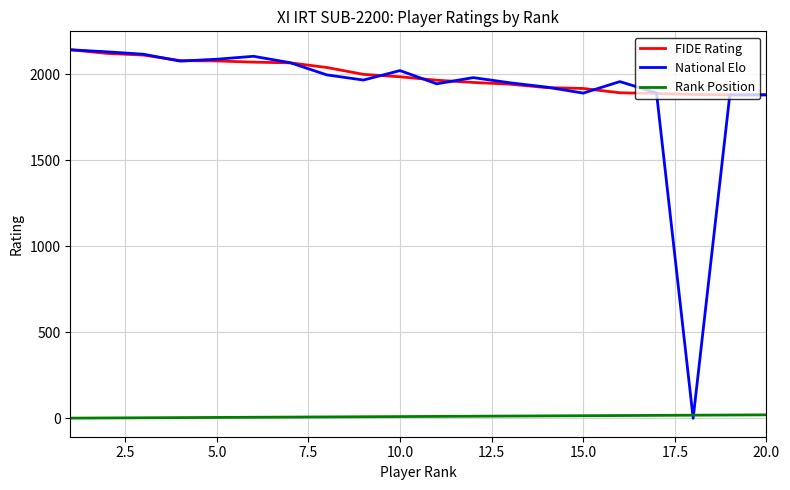

True or false: FIDE Rating and Rank Position intersect in this chart.

False